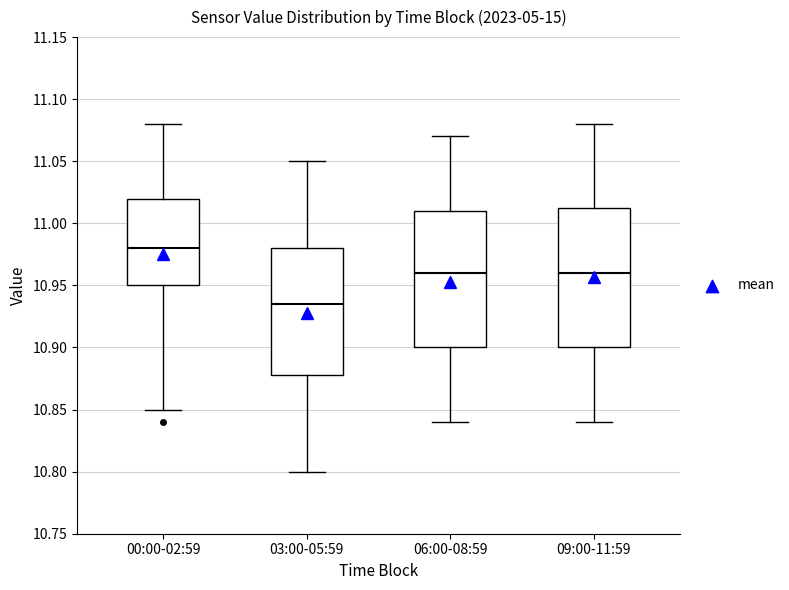

Which box has the highest median line?

00:00-02:59